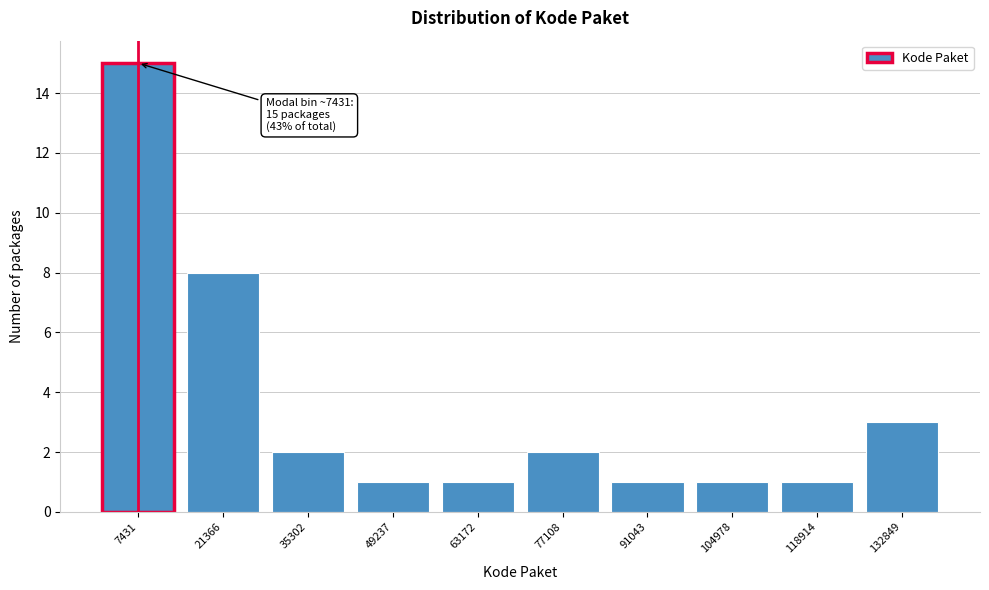

Reading left to right, list all the values displayed in this chart.

15	8	2	1	1	2	1	1	1	3